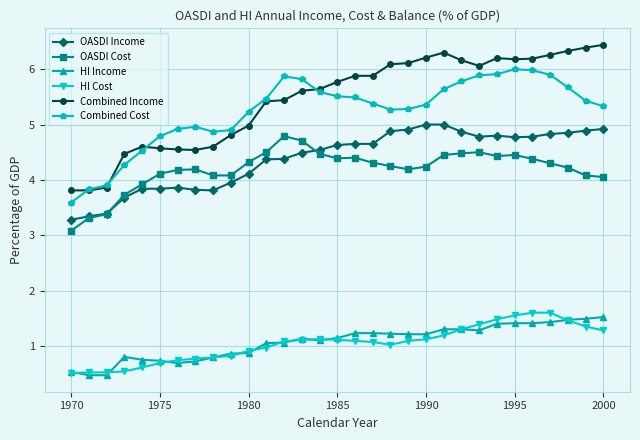

True or false: Combined Income and OASDI Cost intersect in this chart.

False